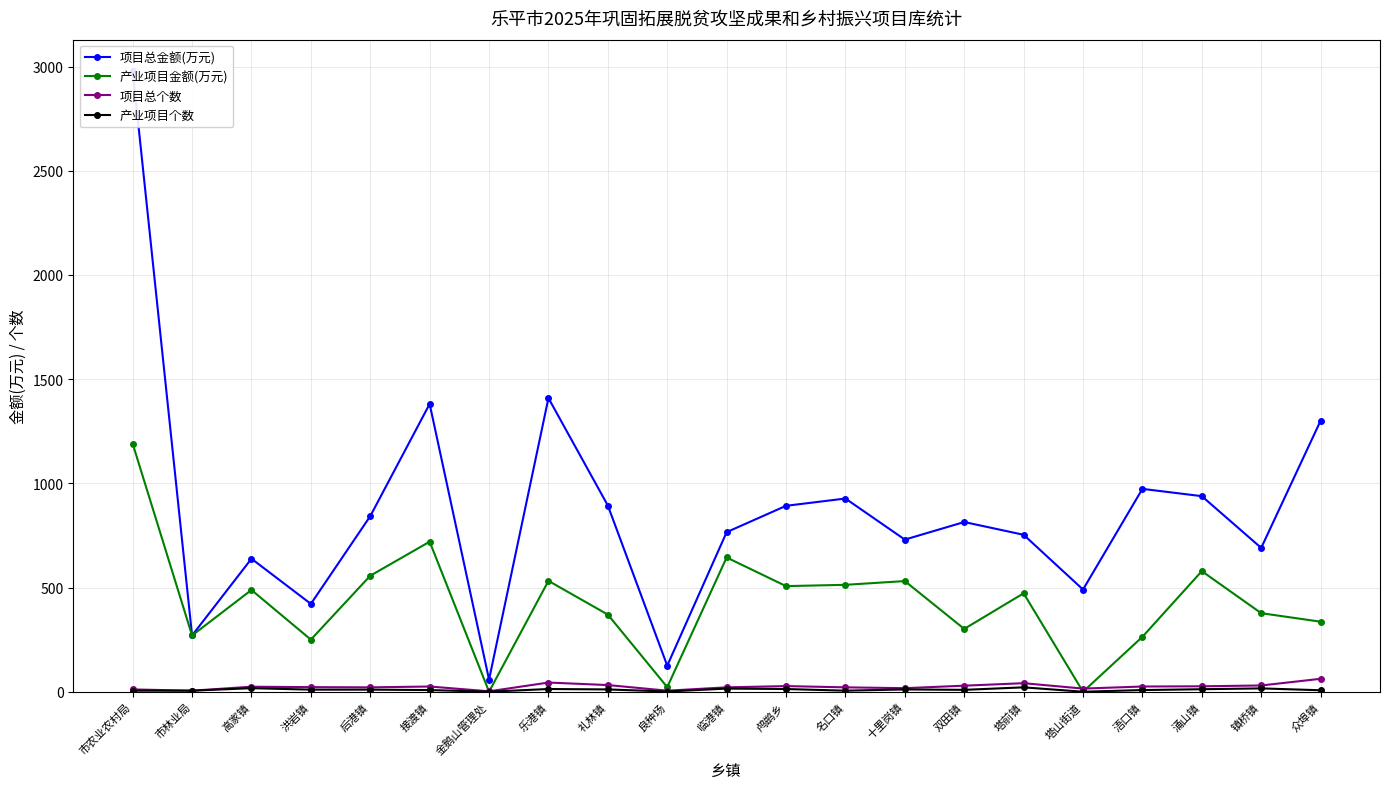

Does the chart display data point markers on the line(s)?

Yes